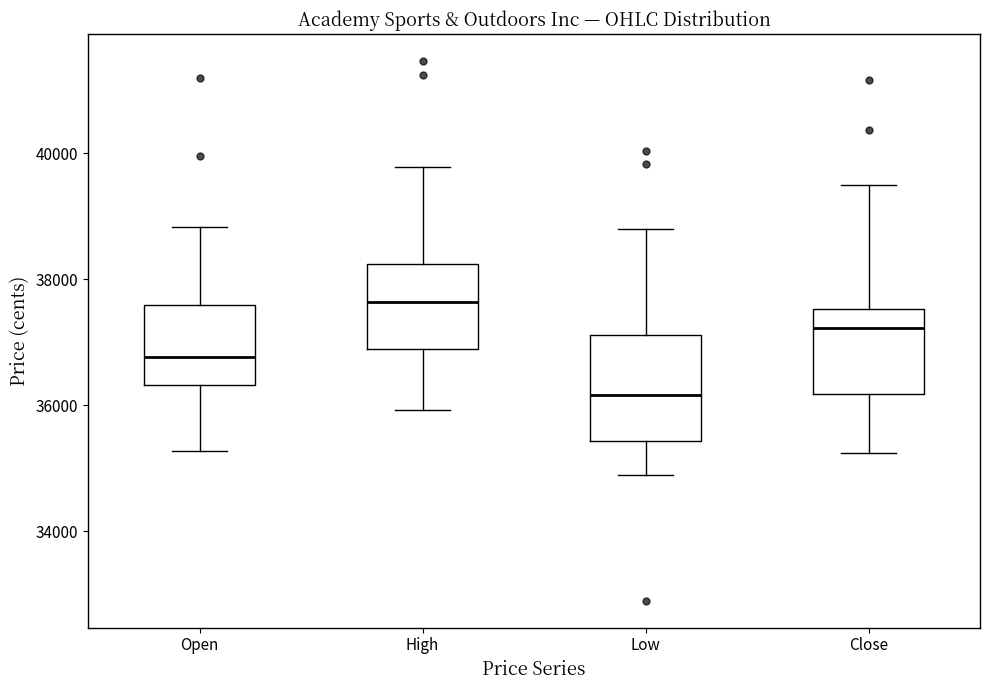

Reading left to right, transcribe this box plot: for each box, give where its median line is, the range the box spans, and where its two whiskers end, as read against the y-axis. The values are not printed on the chart, so give them approximately, as read against the axis.

Open: median 36800, box 36400 to 37600, whiskers 35200 to 38800
High: median 37600, box 36800 to 38200, whiskers 36000 to 39800
Low: median 36200, box 35400 to 37200, whiskers 34800 to 38800
Close: median 37200, box 36200 to 37600, whiskers 35200 to 39400